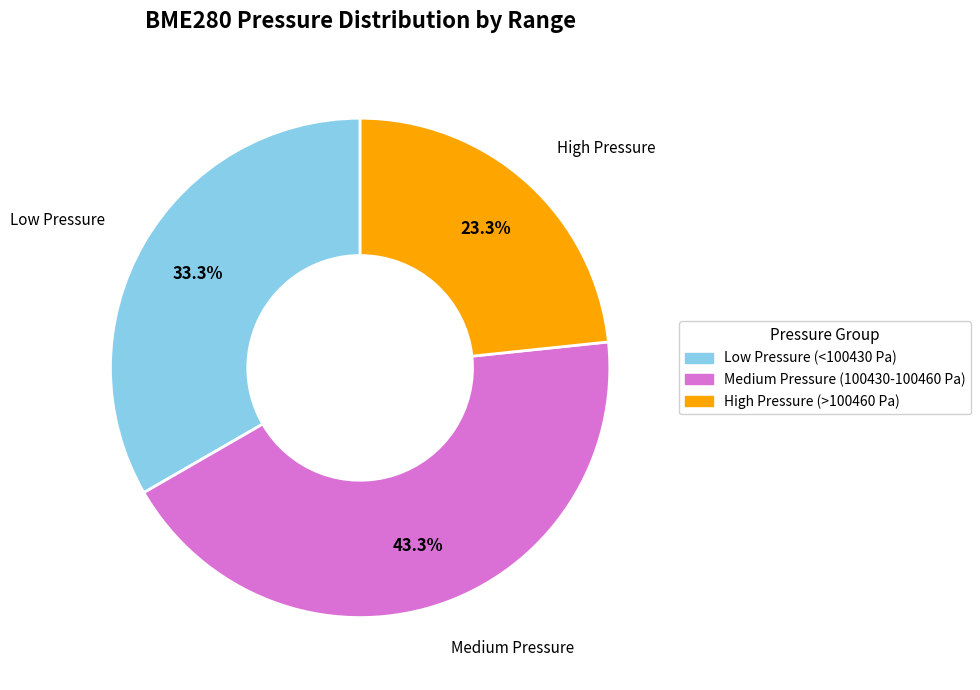

Is there a majority slice in this chart?

No